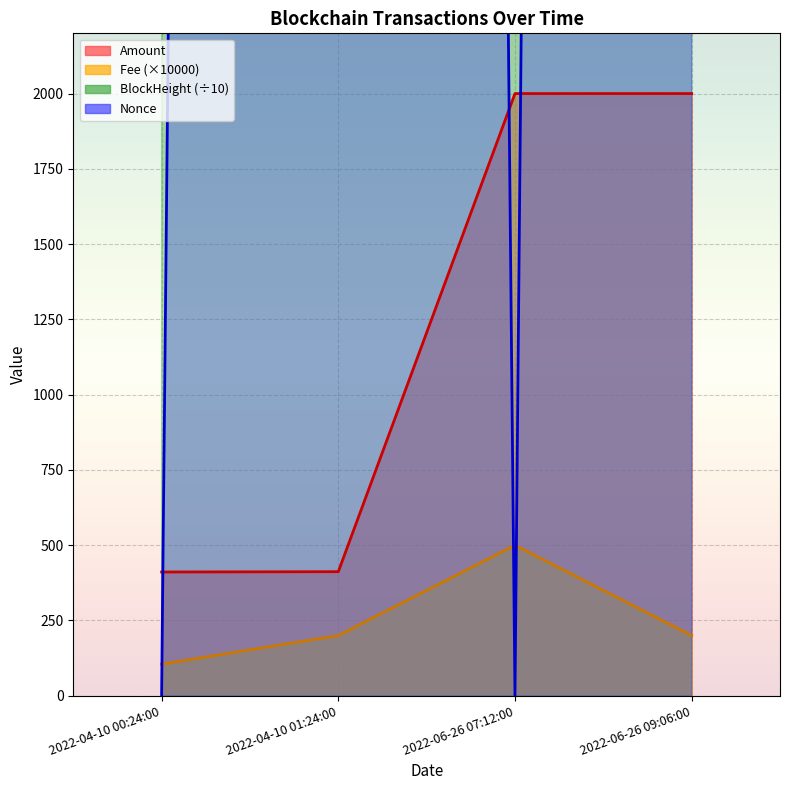

What is the label of the 1st point from the right?

2022-06-26 09:06:00